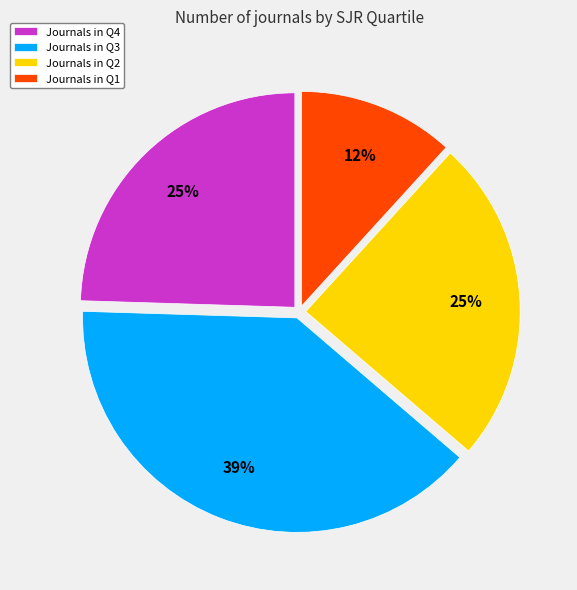

Is it true that Journals in Q1 is 12% of the pie?

True